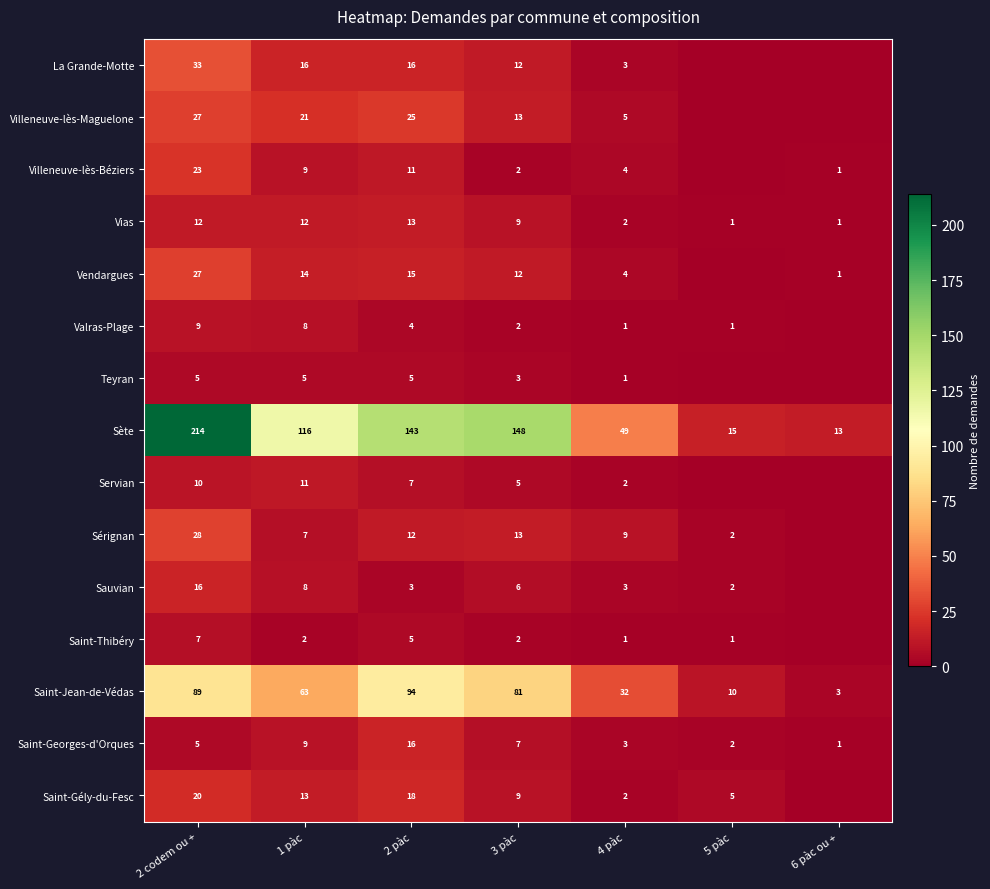

What is the total value across all series at 1 pàc?

314